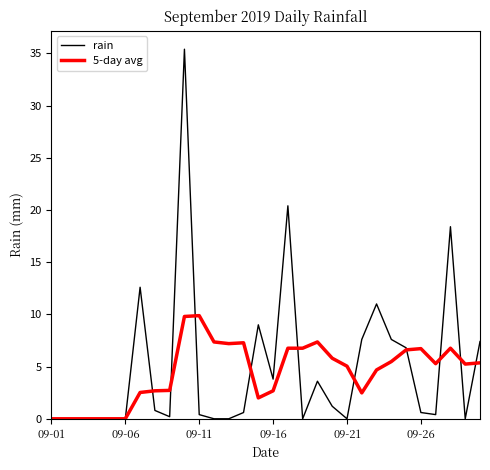

Which series has the widest spread of values?

rain